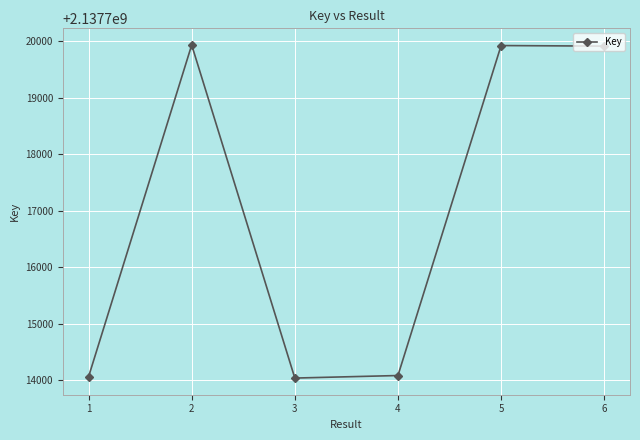

What is the change in value from 2 to 3?

-5895